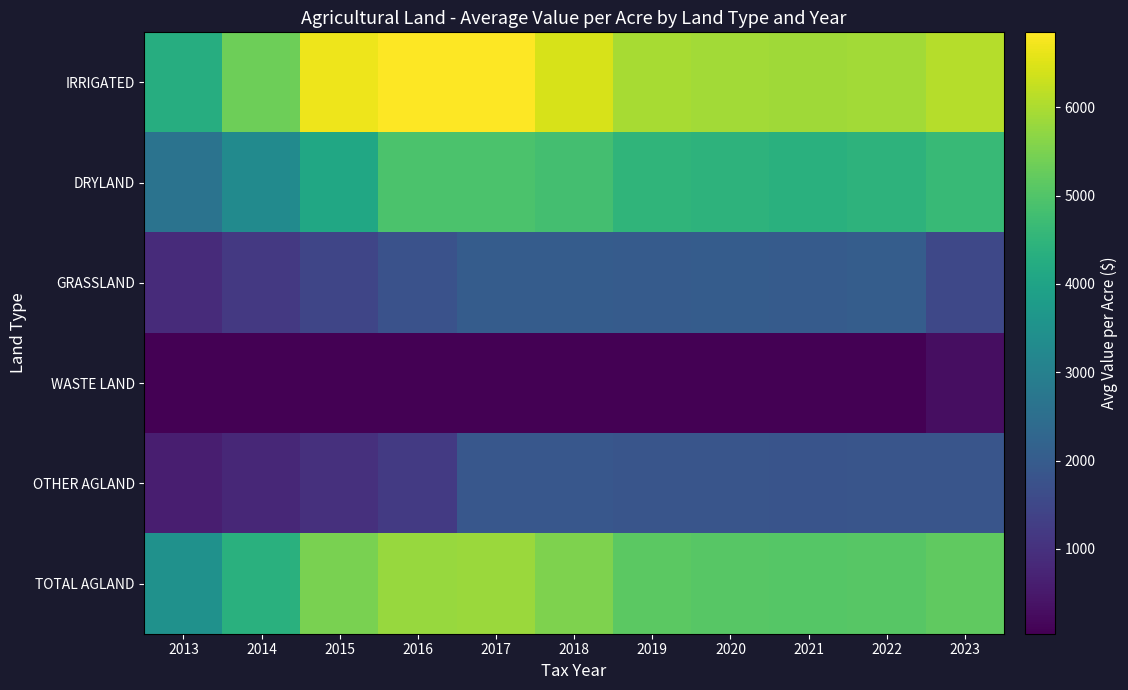

Between 2019 and 2016, which is larger?

2016